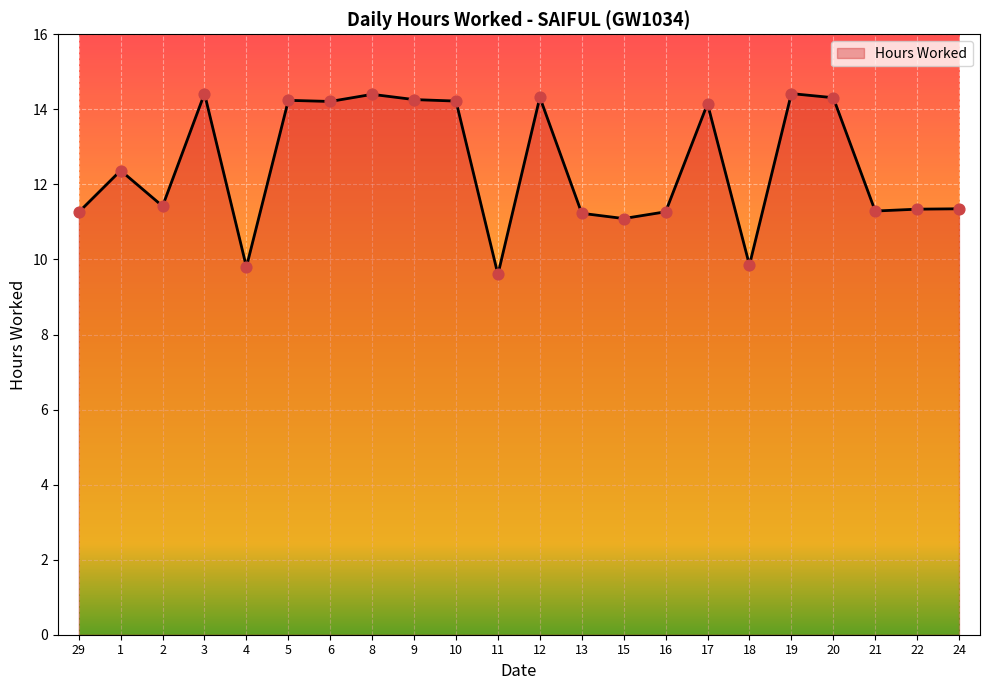

Between 9 and 2, which is larger?

9